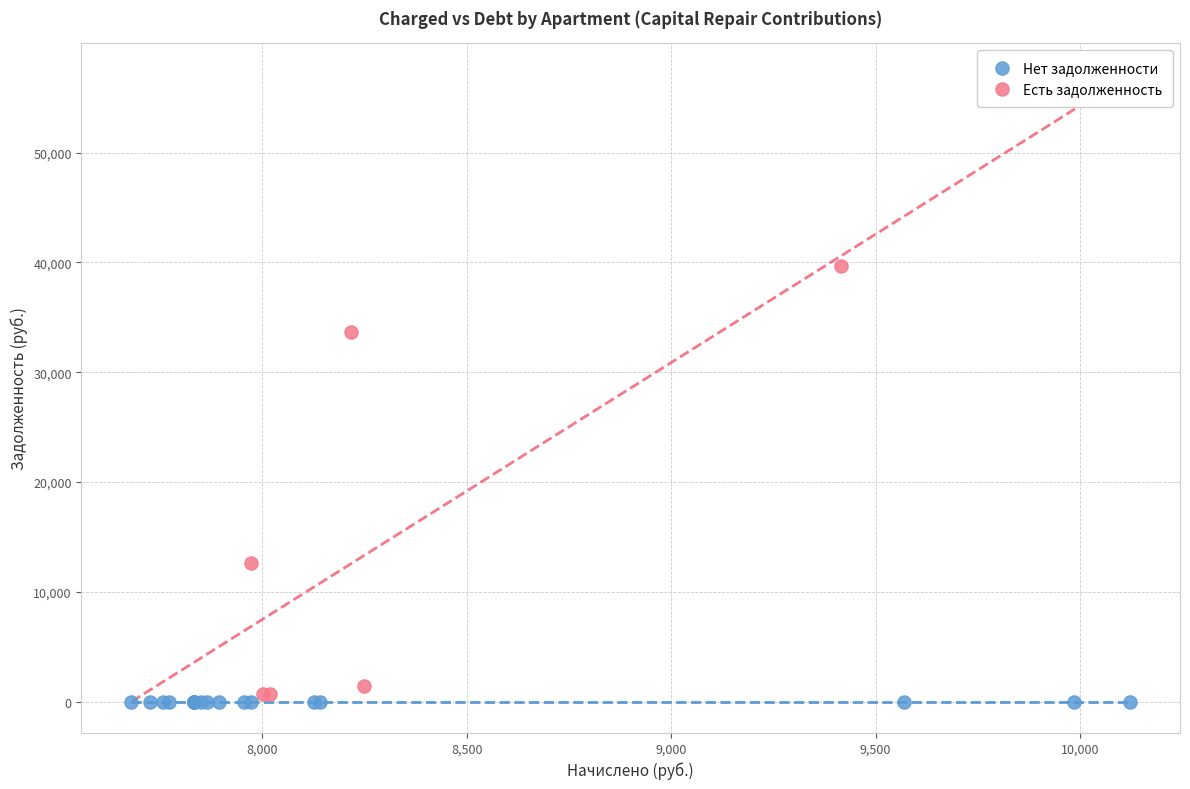

Which series reaches the maximum Y coordinate?

Есть задолженность